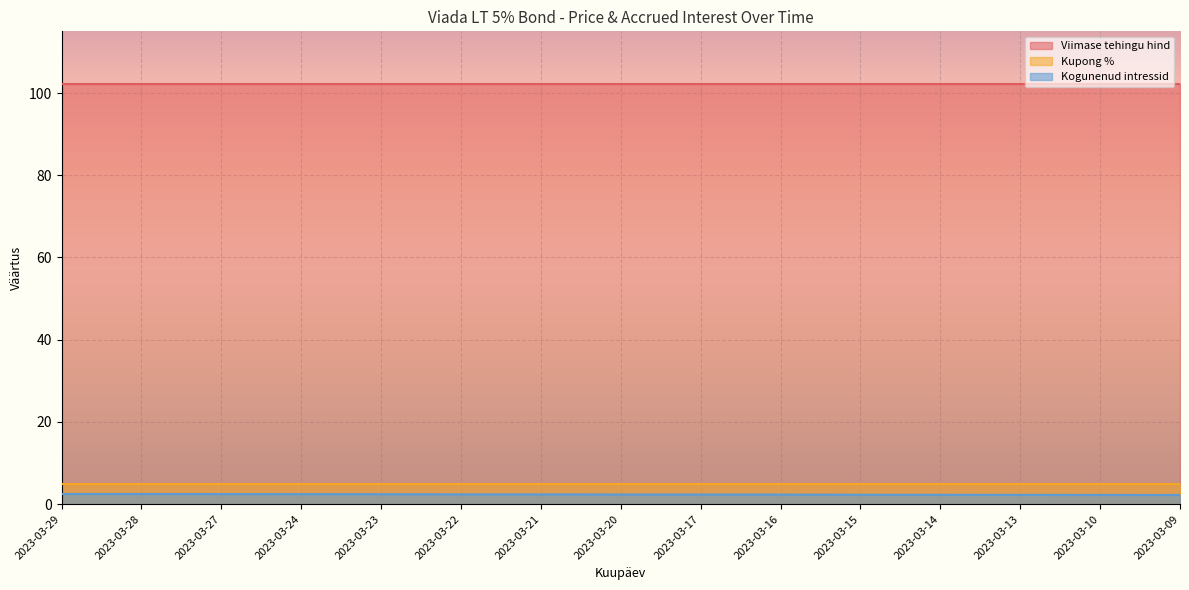

At how many categories does at least one series exceed 31?

15